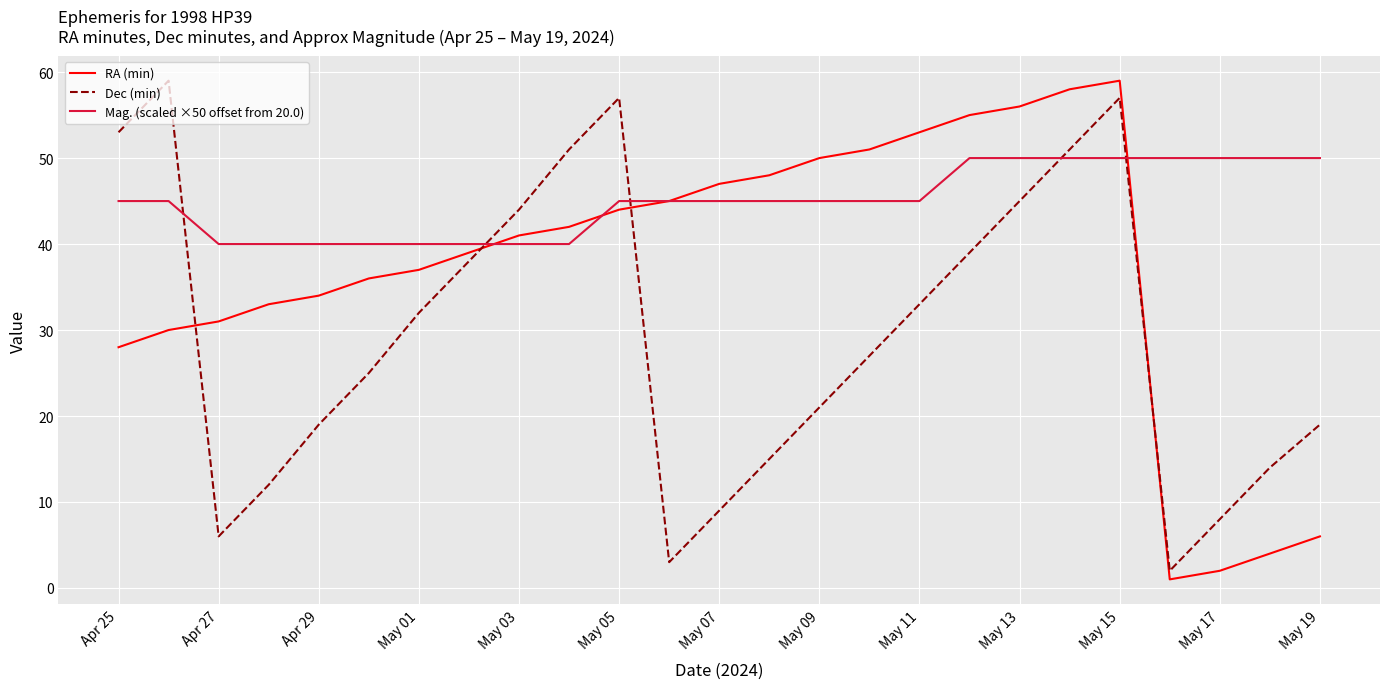

What is the maximum value shown in the chart?

59.0